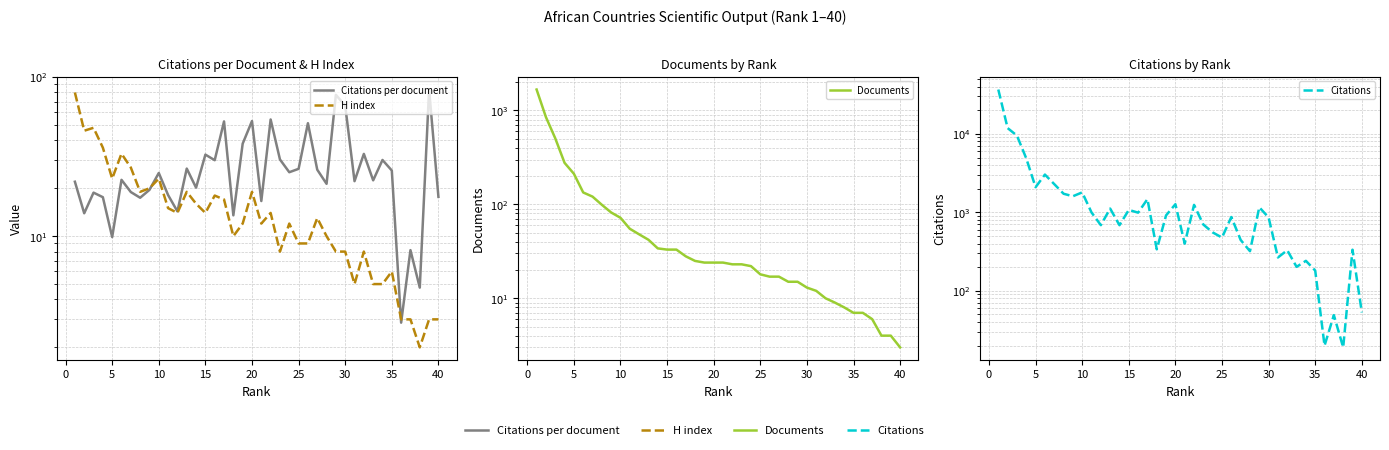

In Citations, how many points are lower than both neighbors (excluding endpoints)?

13